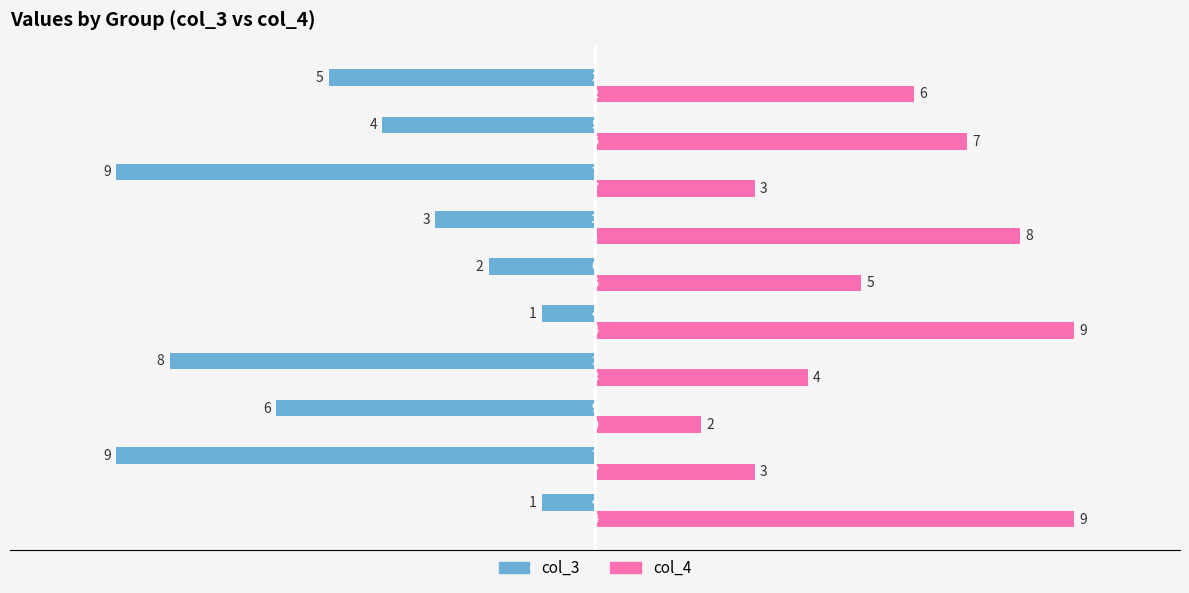

What is the maximum value shown in the chart?

9